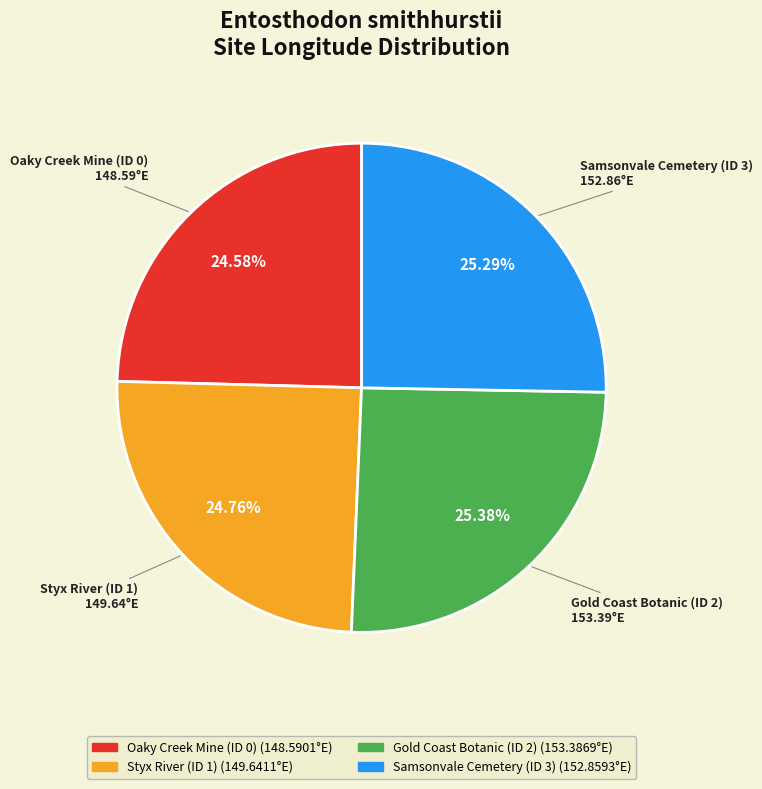

To the nearest percent, what portion does Gold Coast Botanic (ID 2) represent?

25%